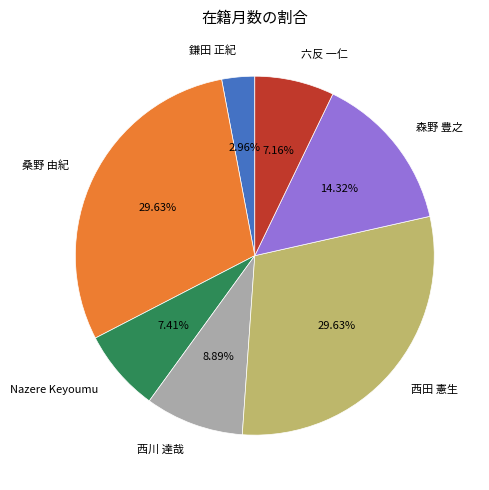

To the nearest percent, what percentage of the pie is 西田 憲生?

30%